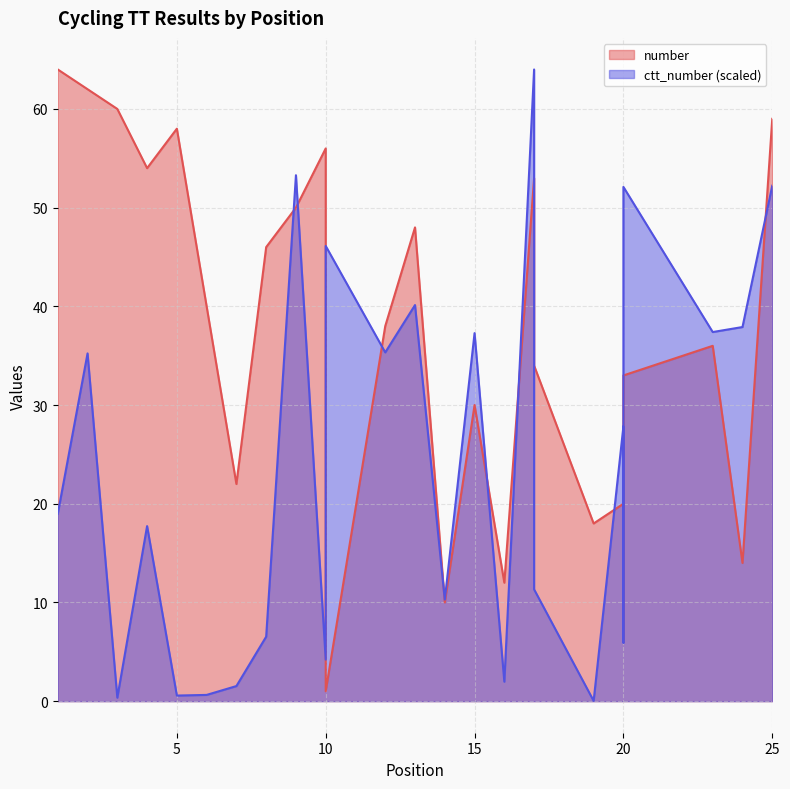

Reading right to left, what are all the values shown in this chart?

number: 59.0	14.0	36.0	33.0	6.0	20.0	18.0	34.0	53.0	12.0	30.0	10.0	48.0	38.0	1.0	56.0	50.0	46.0	22.0	40.0	58.0	54.0	60.0	62.0	64.0
ctt_number: 52.2	37.9	37.4	52.1	5.9	27.8	0.0	11.3	64.0	2.0	37.3	10.3	40.1	35.3	46.1	4.2	53.3	6.5	1.5	0.6	0.6	17.7	0.4	35.2	19.0